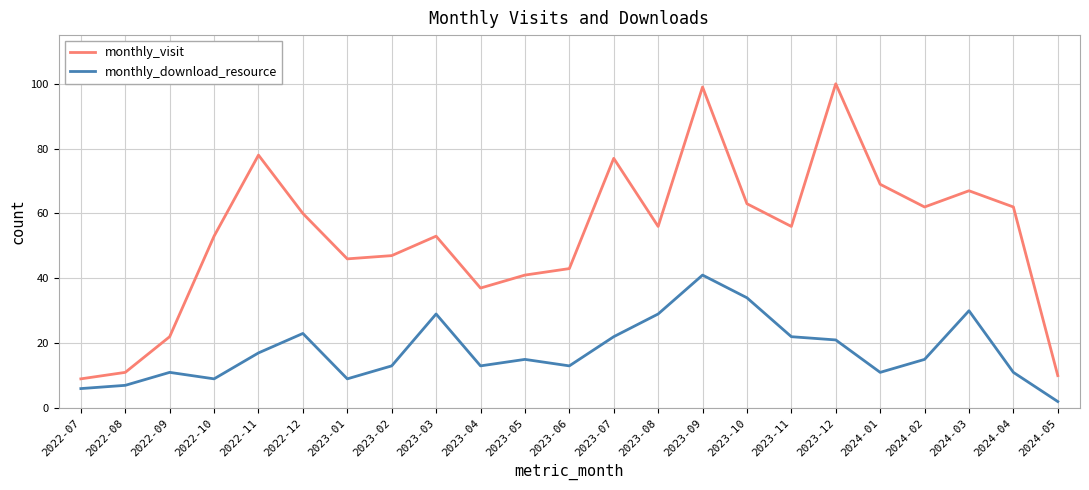

Where is the first local minimum for monthly_download_resource?

2022-10